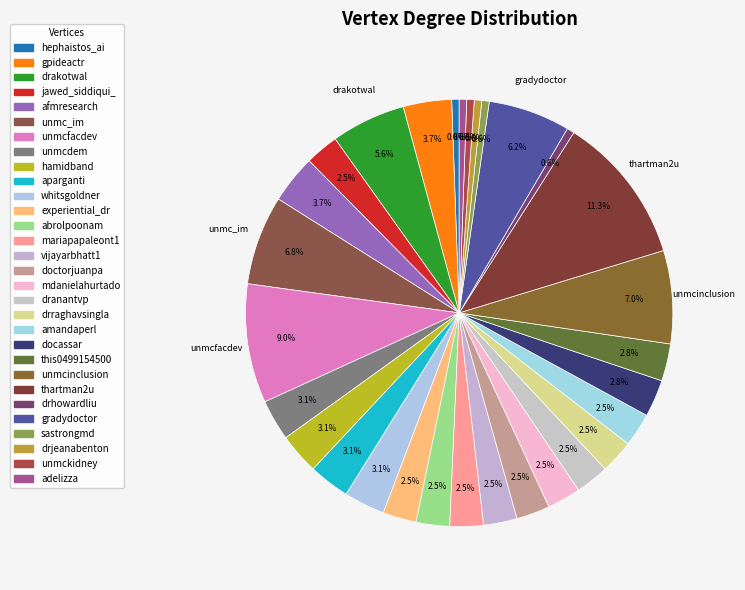

Rank the categories by value from highest to lowest.

thartman2u, unmcfacdev, unmcinclusion, unmc_im, gradydoctor, drakotwal, gpideactr, afmresearch, unmcdem, hamidband, aparganti, whitsgoldner, docassar, this0499154500, jawed_siddiqui_, experiential_dr, abrolpoonam, mariapapaleont1, vijayarbhatt1, doctorjuanpa, mdanielahurtado, dranantvp, drraghavsingla, amandaperl, hephaistos_ai, drhowardliu, sastrongmd, drjeanabenton, unmckidney, adelizza